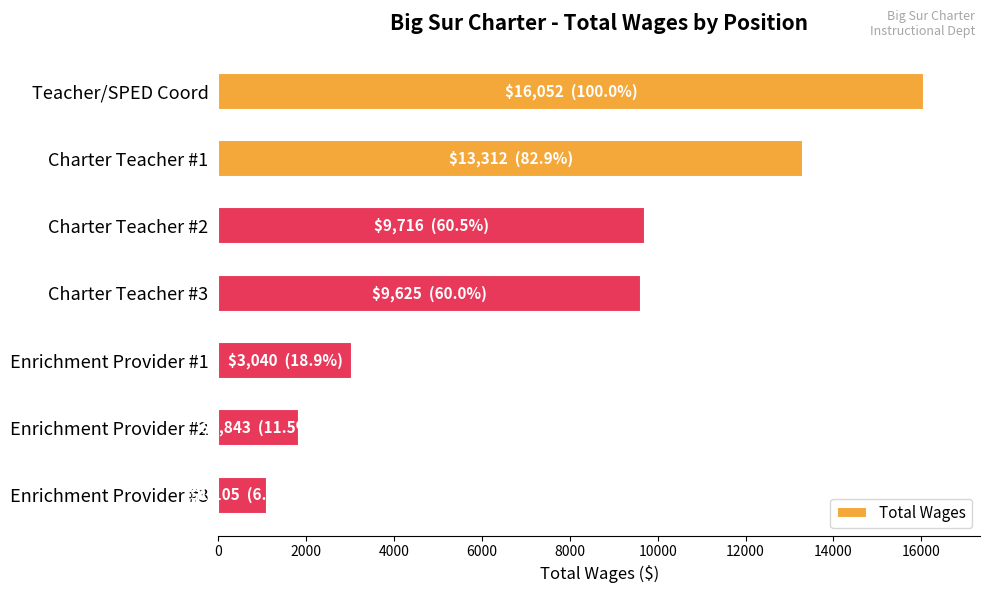

Between Teacher/SPED Coord and Enrichment Provider #2, which is larger?

Teacher/SPED Coord